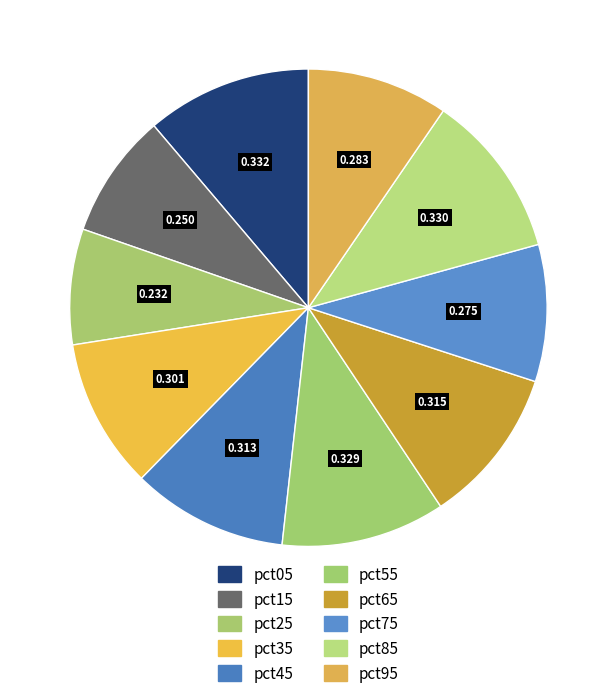

Combined, do pct25 and pct95 account for over 50%?

No